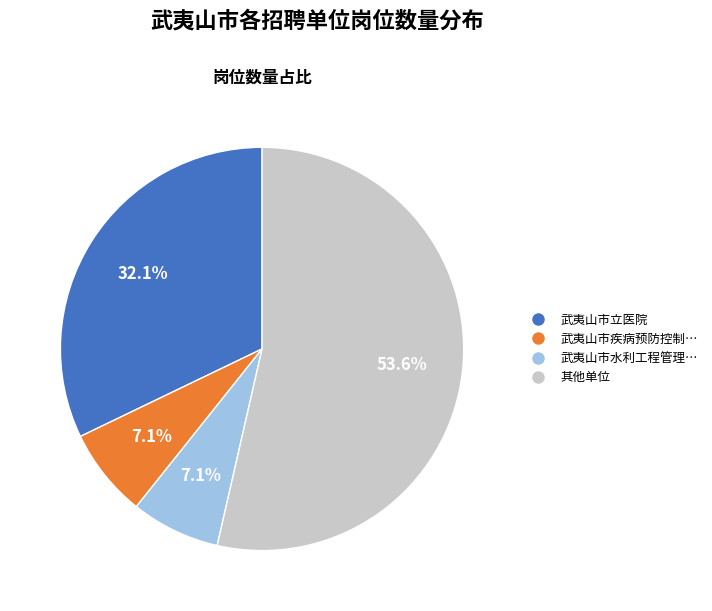

How many segments does this pie chart have?

4